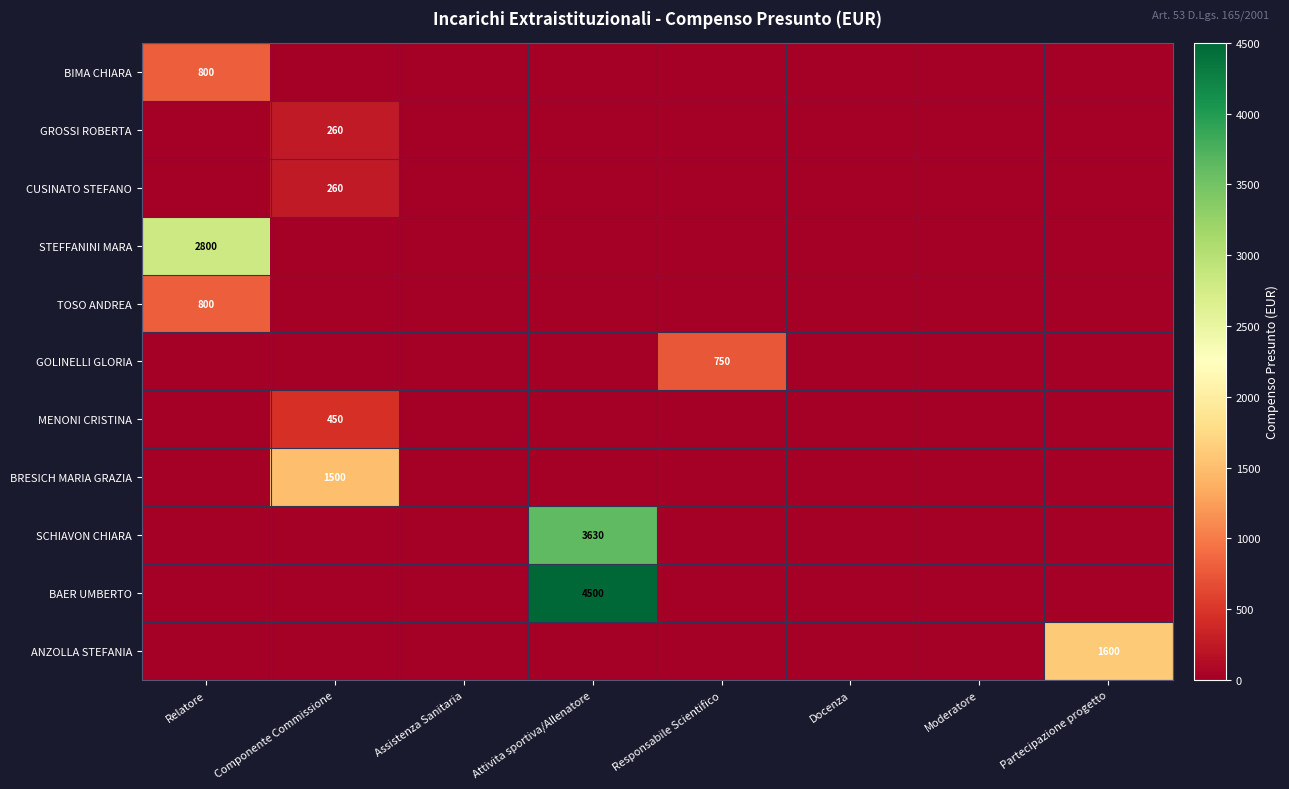

What is the total value across all series at Relatore?

4400